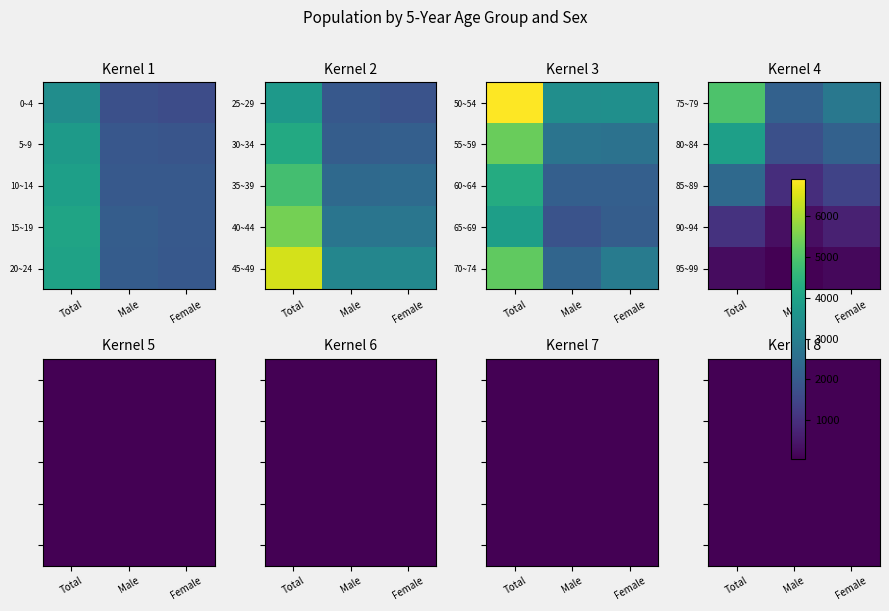

Rank the series at Male from lowest to highest value.

95~99, 90~94, 85~89, 80~84, 0~4, 65~69, 5~9, 25~29, 10~14, 20~24, 30~34, 15~19, 60~64, 75~79, 70~74, 35~39, 55~59, 40~44, 45~49, 50~54